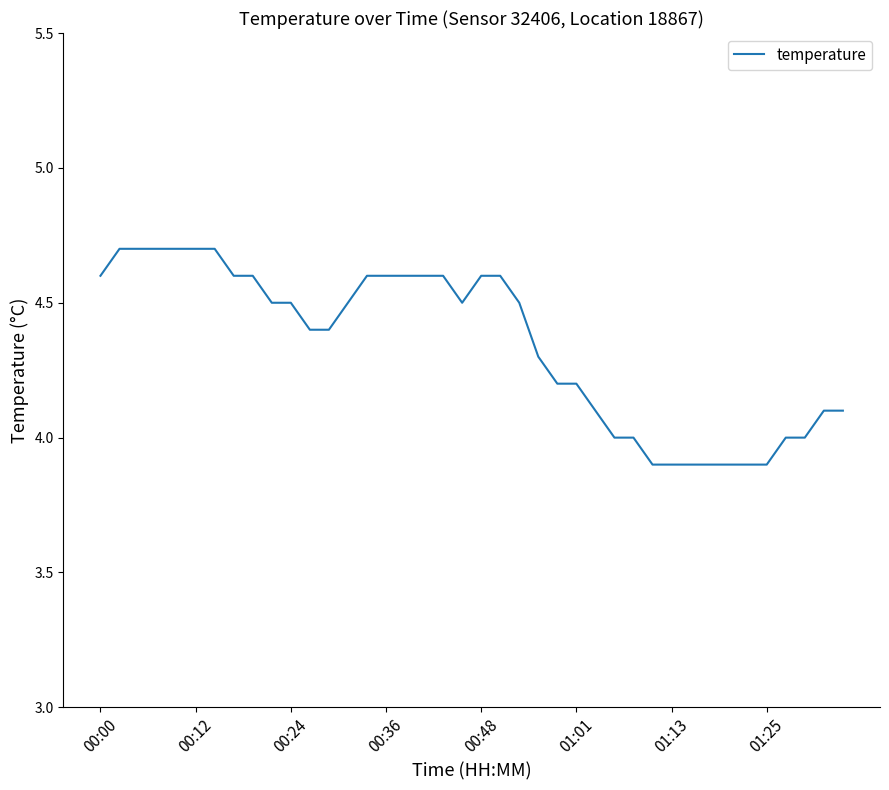

What is the smallest value displayed?

3.9